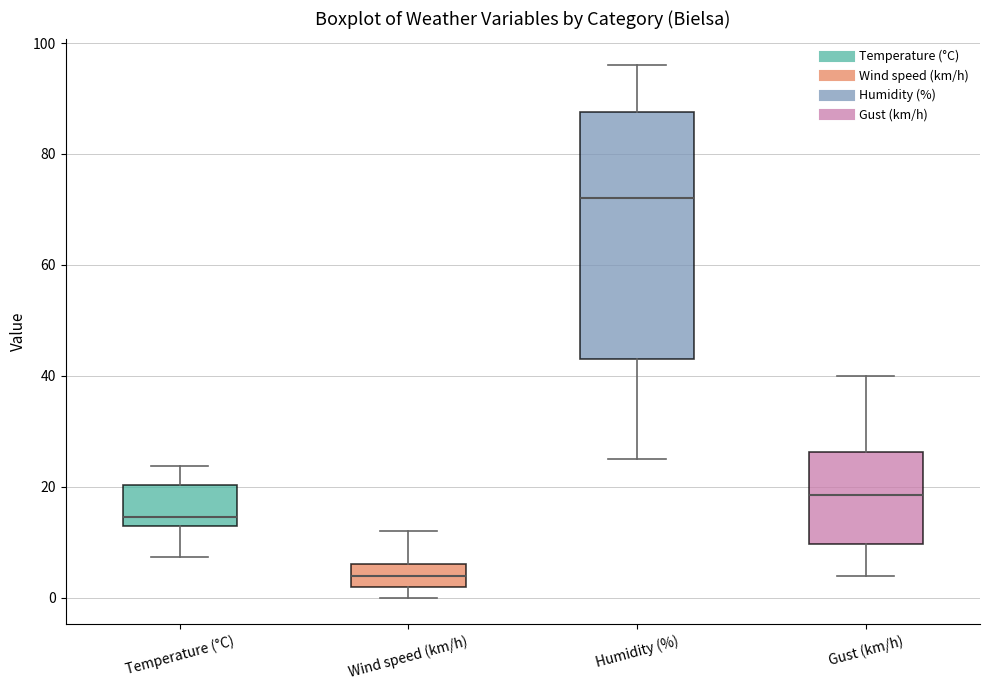

Reading left to right, read every box against the y-axis: the position of its median line, the range the box covers, and the ends of its whiskers. The values are not printed on the chart, so give them approximately, as read against the axis.

Temperature (°C): median 14, box 12 to 20, whiskers 8 to 24
Wind speed (km/h): median 4, box 2 to 6, whiskers 0 to 12
Humidity (%): median 72, box 44 to 88, whiskers 26 to 96
Gust (km/h): median 18, box 10 to 26, whiskers 4 to 40